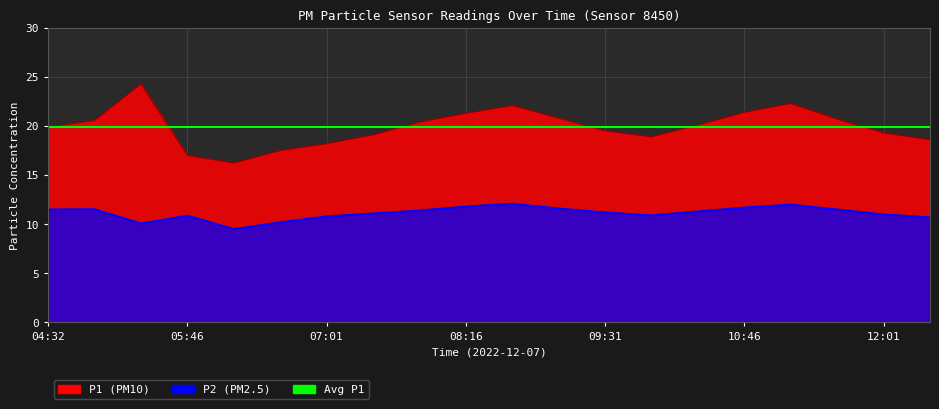

True or false: P2 and P1 intersect in this chart.

False